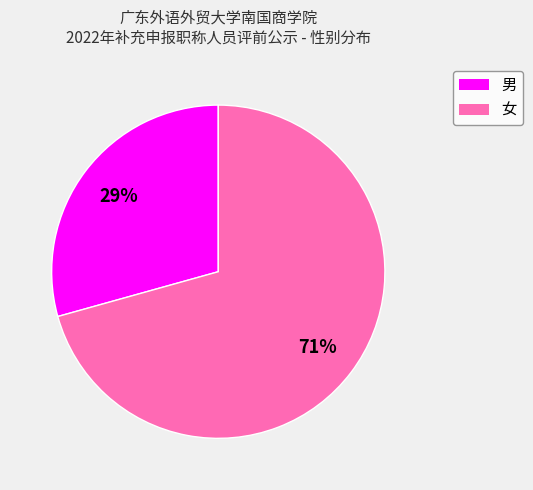

Do 男 and 女 together represent more than half of the pie?

Yes